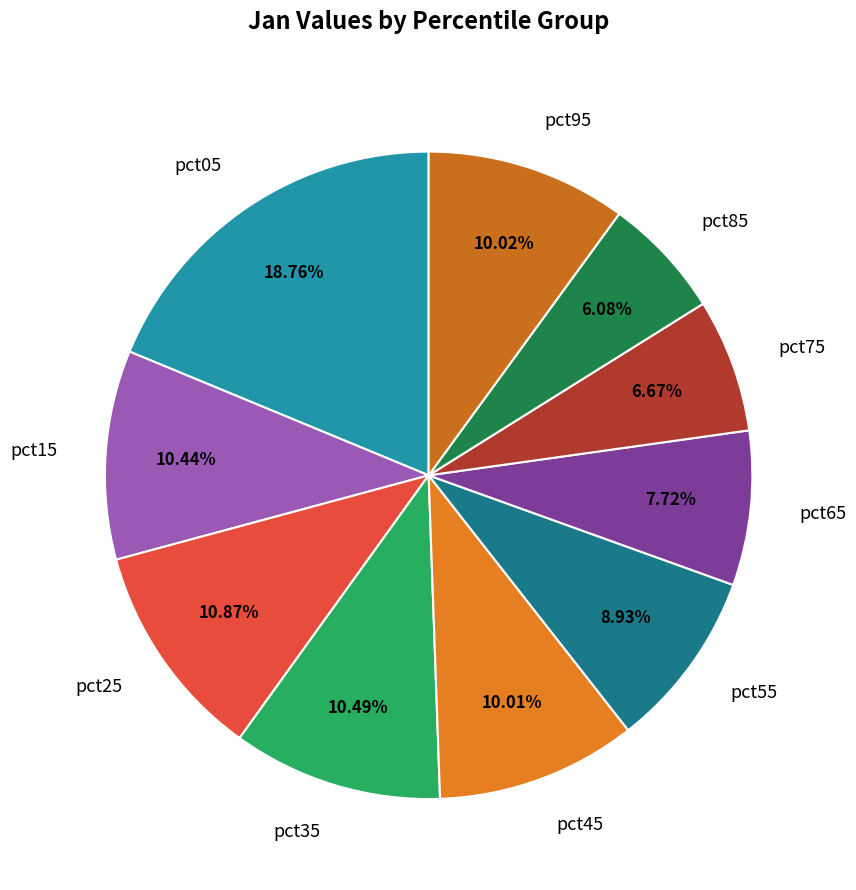

Which slice is the largest?

pct05